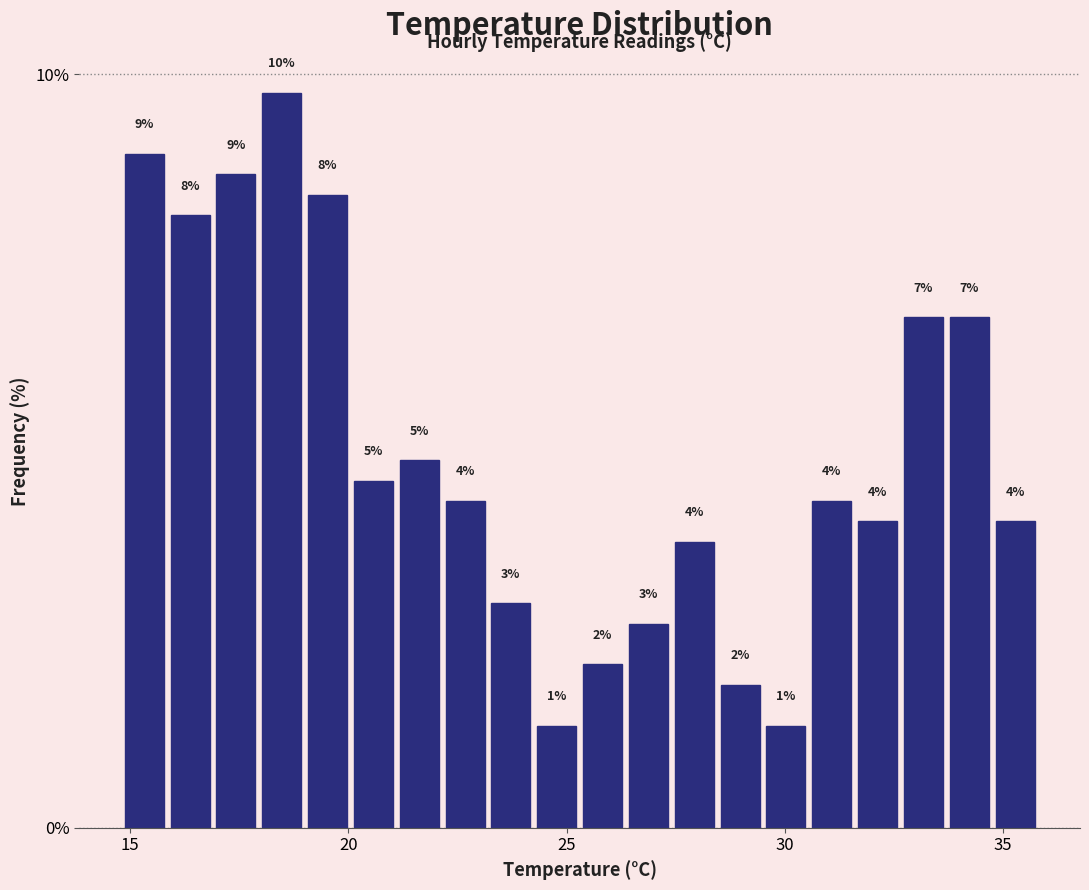

Around what value on the x-axis is the tallest bar? Give the approximate position of its centre, as read against the axis.

18.5